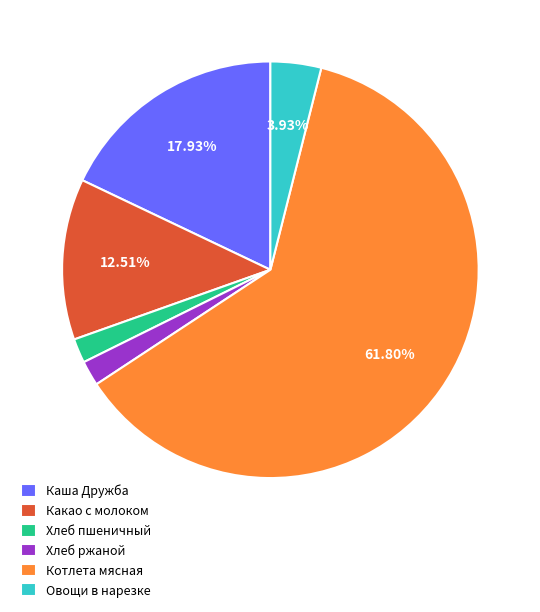

Is it true that Каша Дружба is 18% of the pie?

True